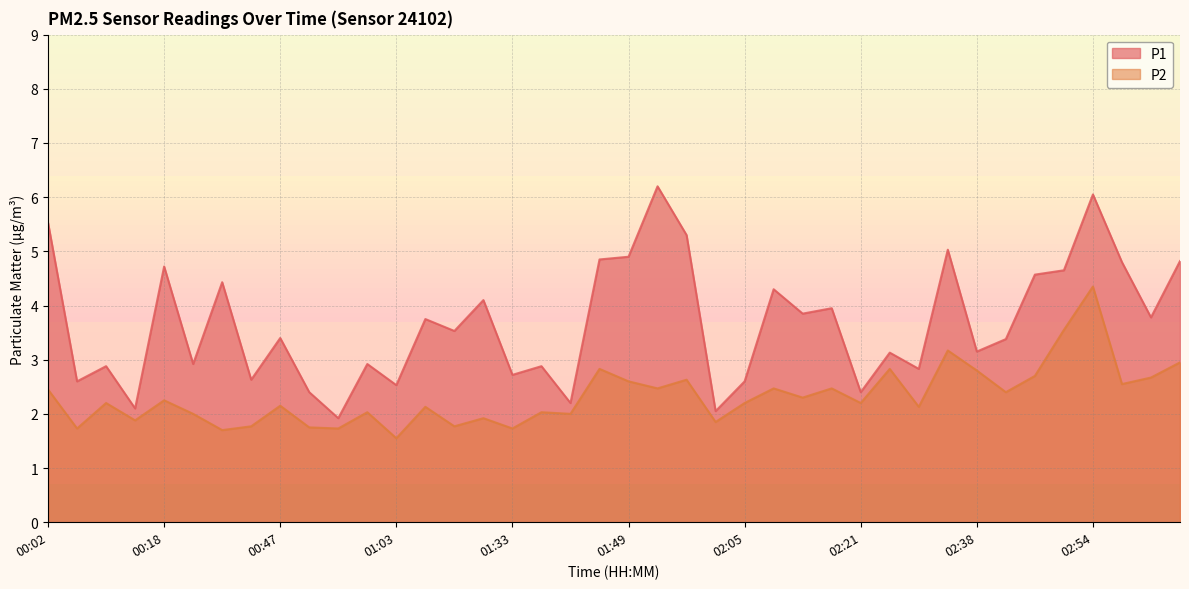

List the series in order of their peak value, lowest first.

P2, P1